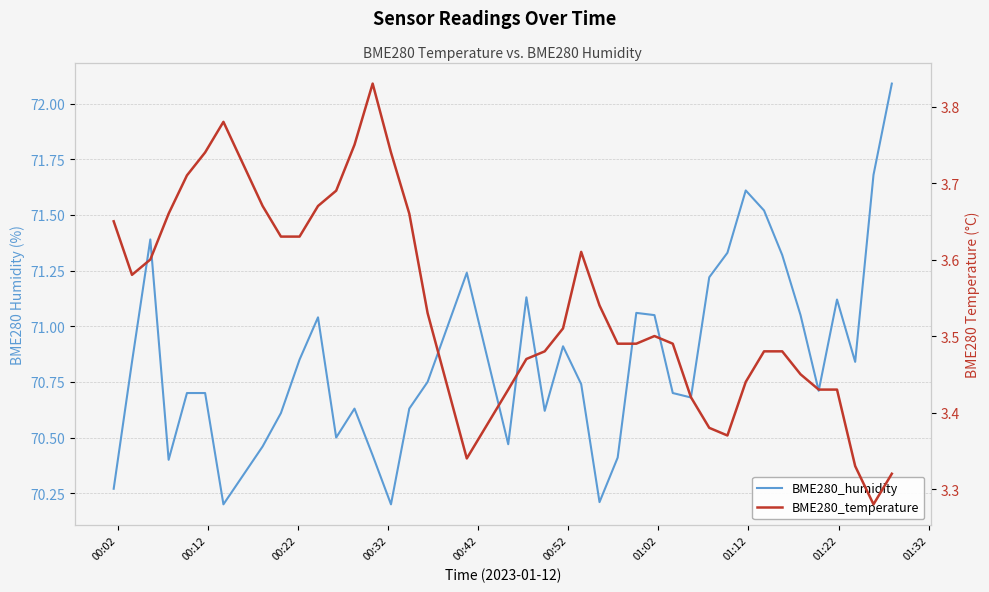

At how many categories does at least one series exceed 63?

40